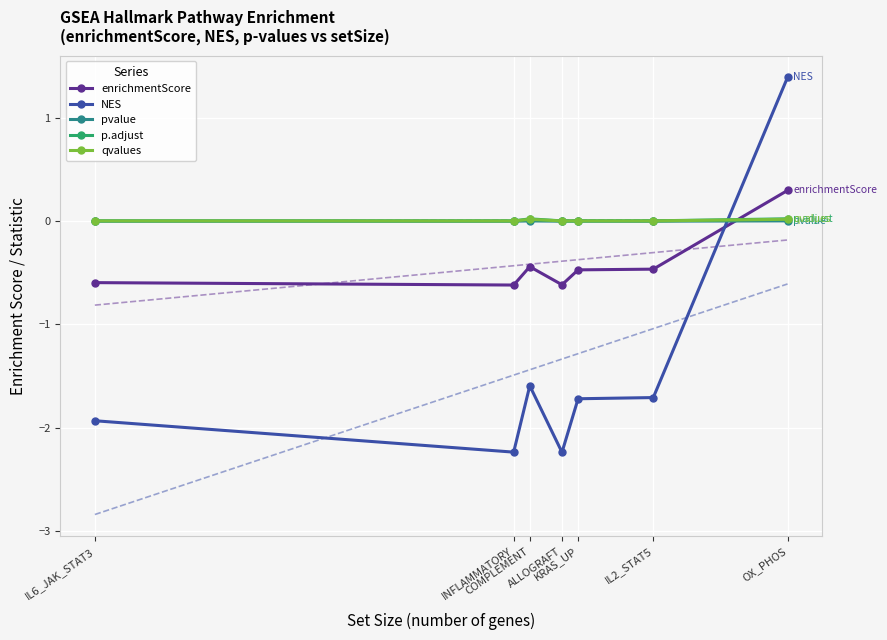

How many data points in NES are less than -1?

6